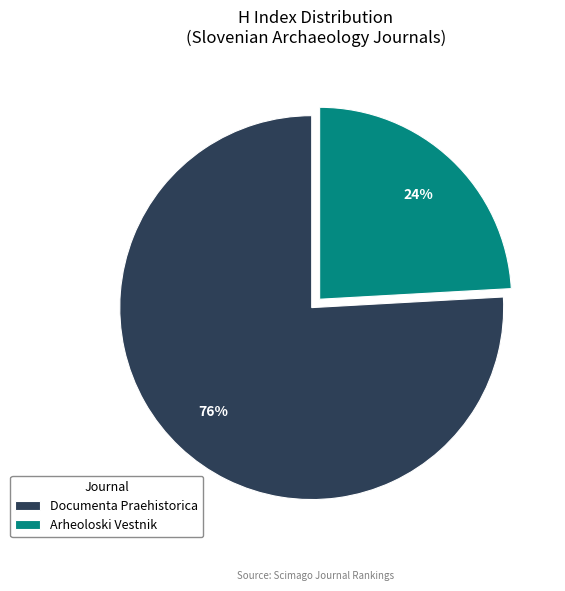

Combined, do Documenta Praehistorica and Arheoloski Vestnik account for over 50%?

Yes